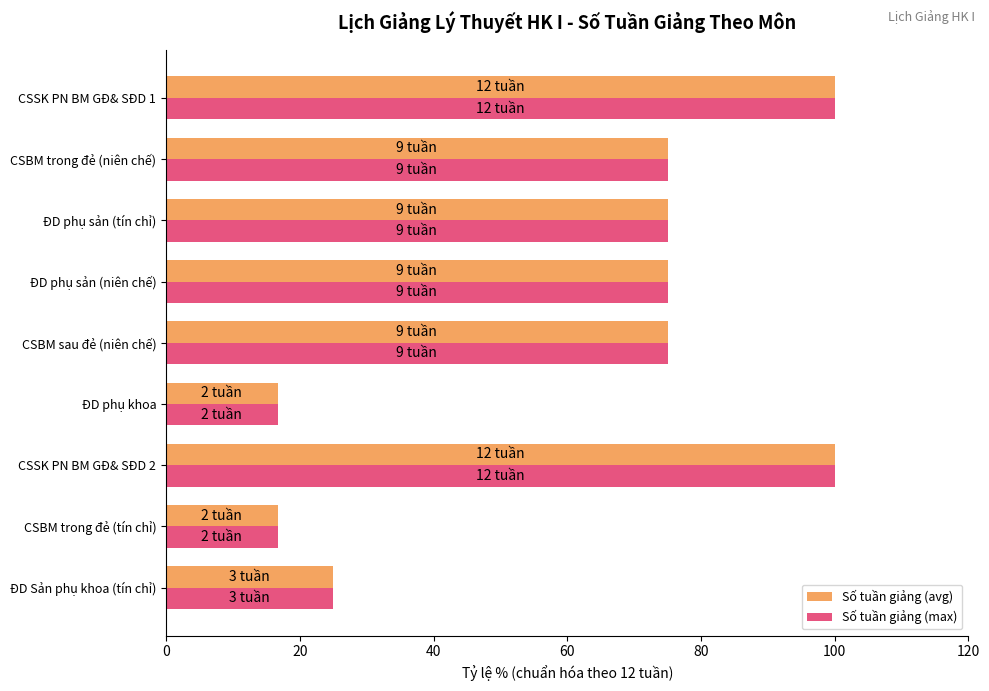

What is the total value across all series at ĐD Sản phụ khoa (tín chỉ)?

50.0